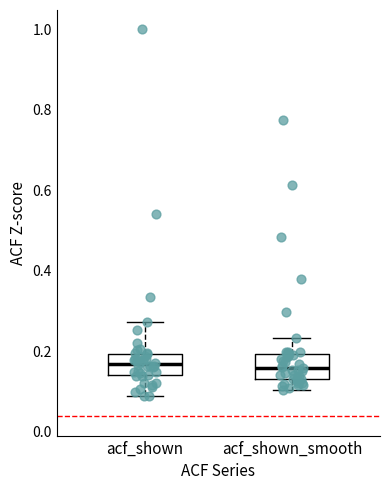

Reading left to right, read every box against the y-axis: the position of its median line, the range the box covers, and the ends of its whiskers. The values are not printed on the chart, so give them approximately, as read against the axis.

acf_shown: median 0.16, box 0.14 to 0.20, whiskers 0.08 to 0.28
acf_shown_smooth: median 0.16, box 0.14 to 0.20, whiskers 0.10 to 0.24